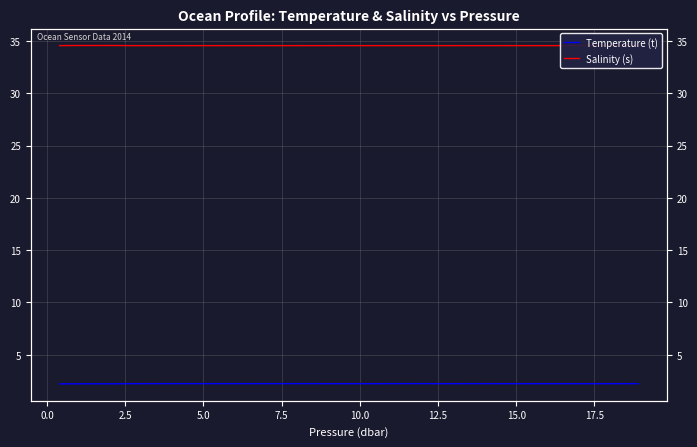

Is the value of Salinity (s) at 37 greater than the value of Temperature (t) at 13?

Yes